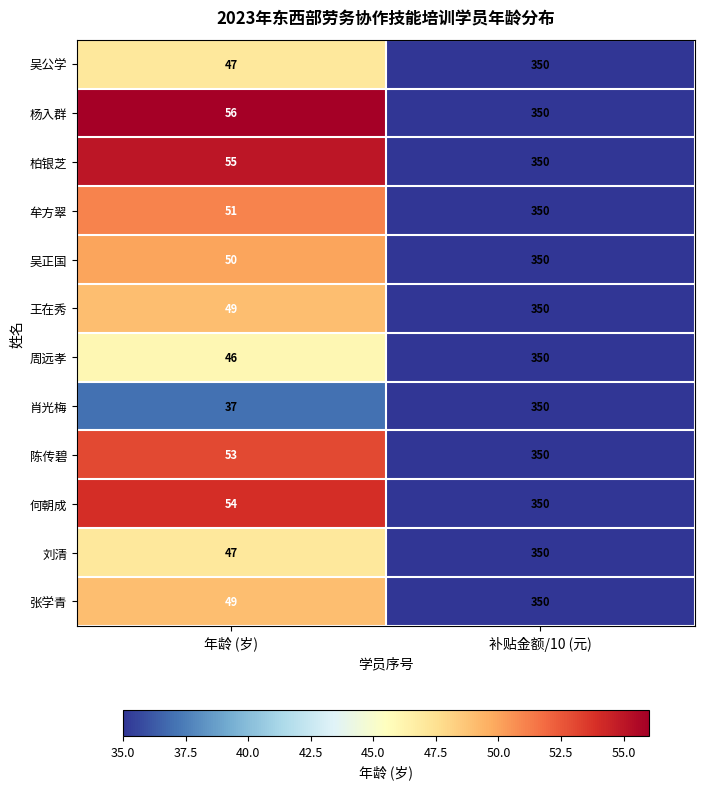

What is the lowest value of the 王在秀 series?

49